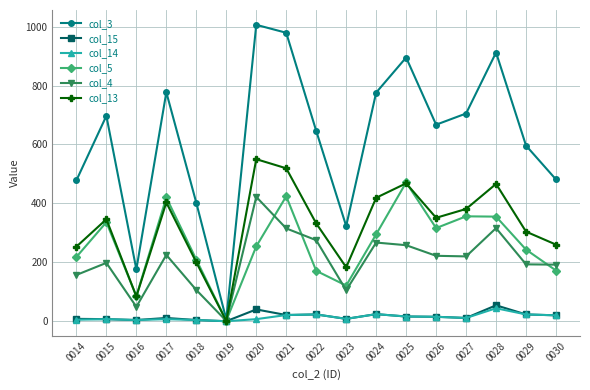

Is it true that col_14 equals 23 at 0029?

True